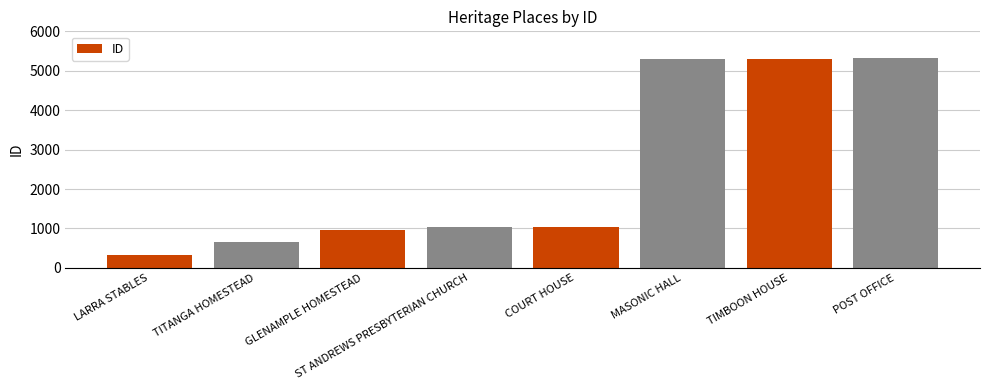

What is the ratio of the value at LARRA STABLES to the value at COURT HOUSE?

0.3